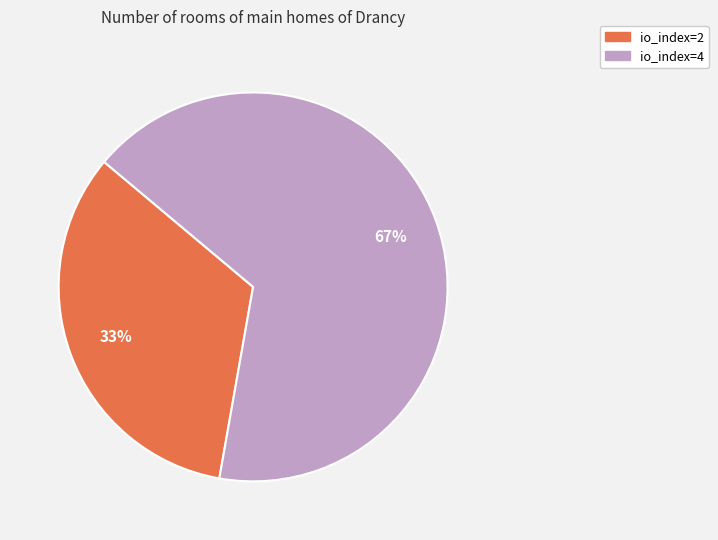

Which slice is the smallest?

io_index=2